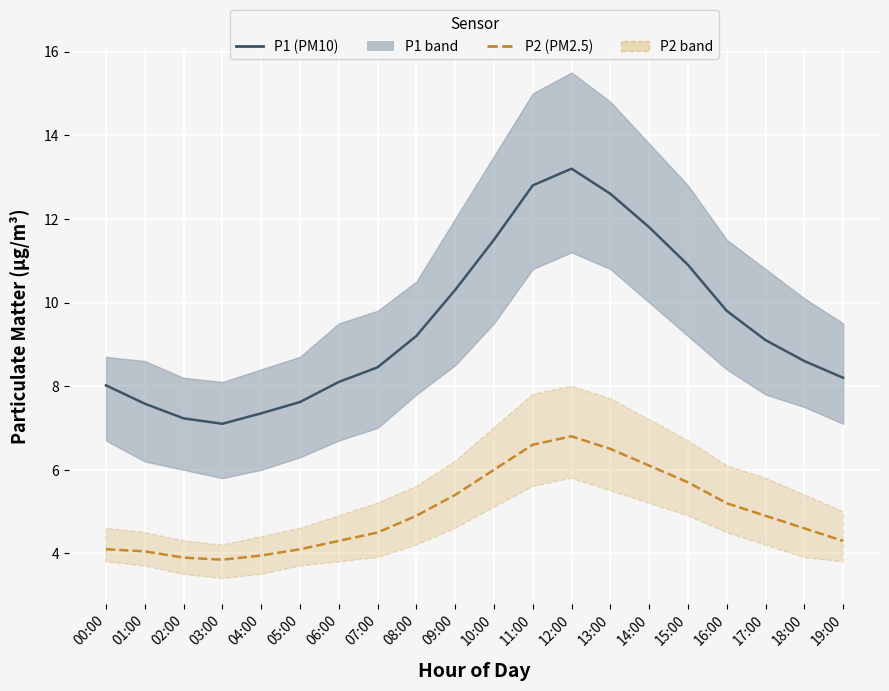

How many categories are shown in the chart?

20